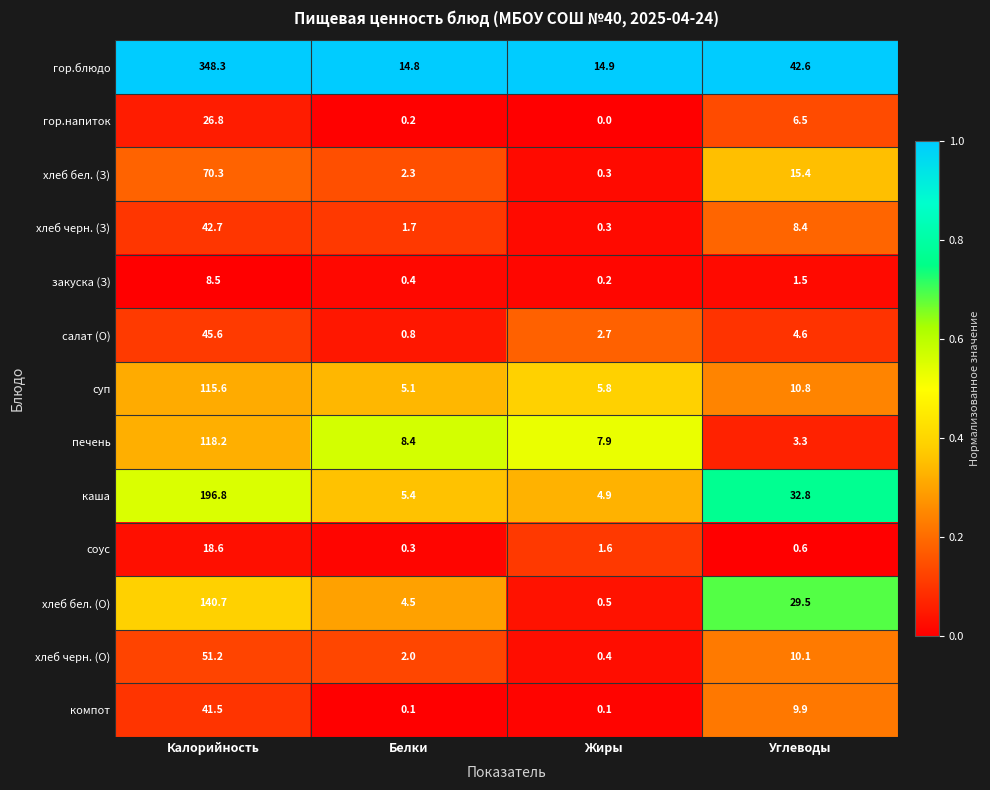

What is the total value across all series at Белки?

46.0